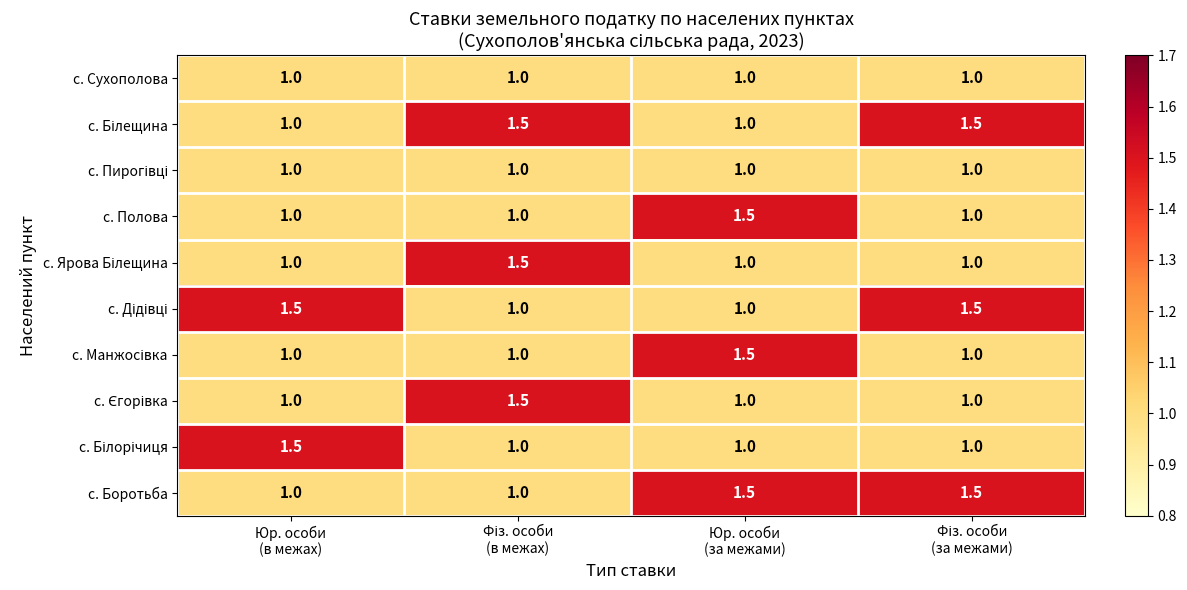

How many с. Полова values are between 1 and 2?

4